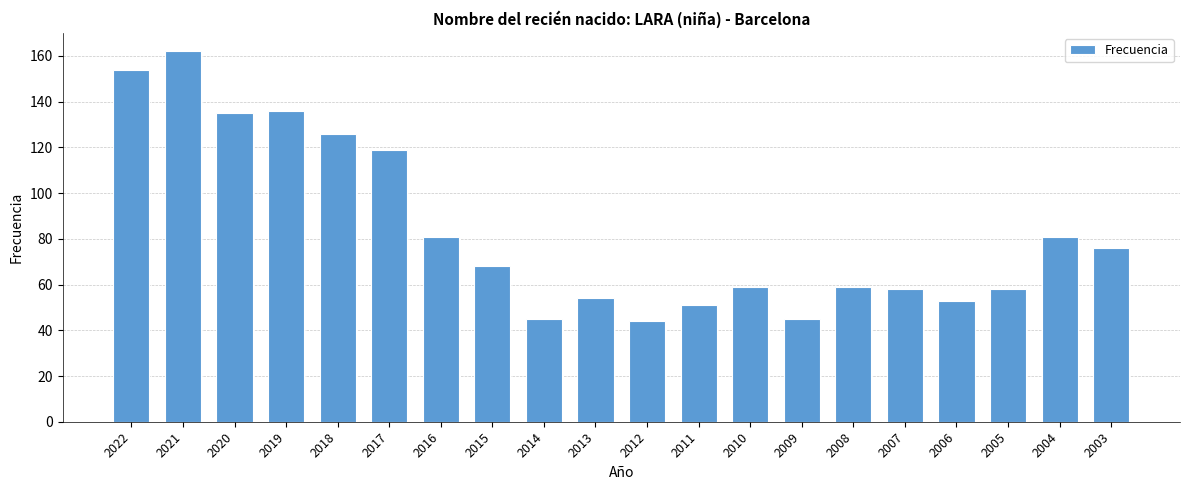

Which category has the highest value across all series?

2021